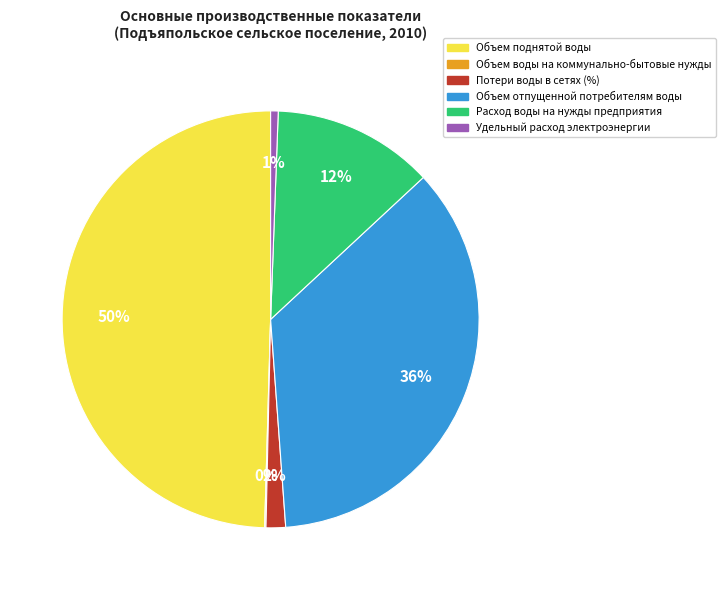

Does Объем отпущенной потребителям воды account for over 50% of the chart?

No